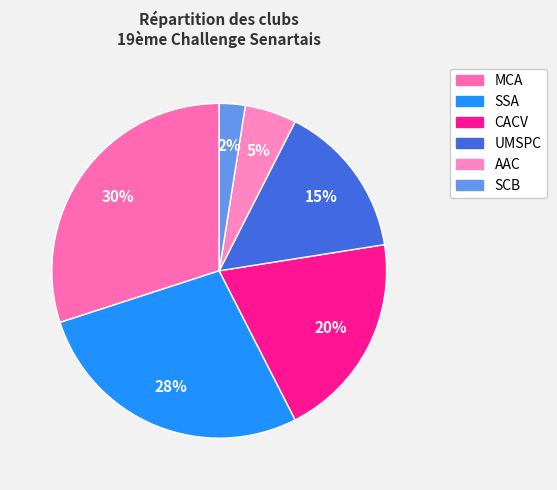

To the nearest percent, what is the difference between the largest and smallest slice percentages?

28%